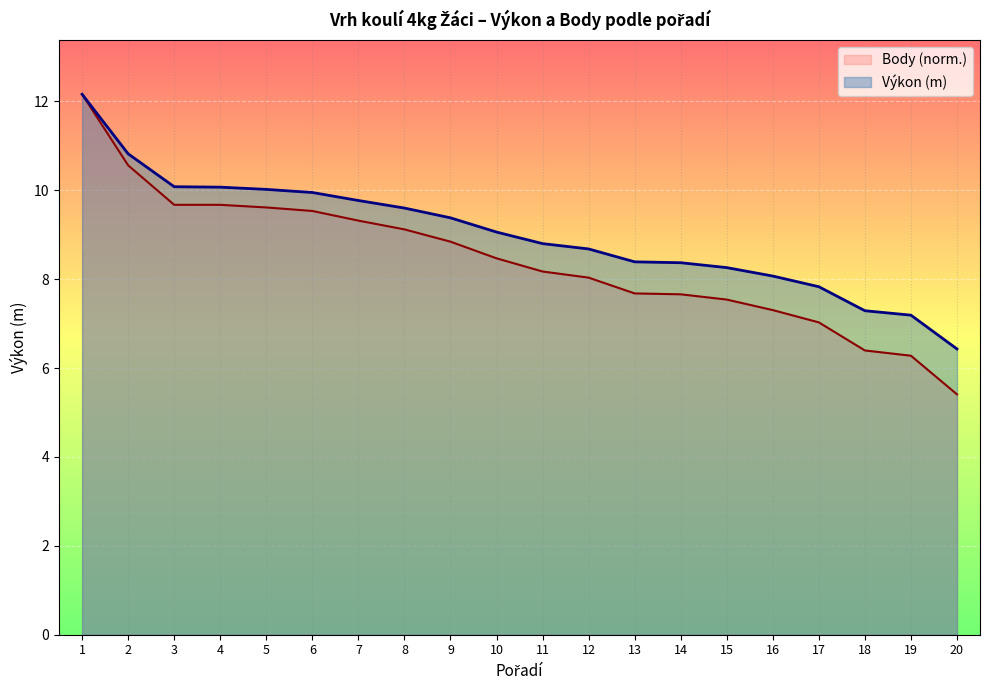

At which label does Výkon first exceed 9?

1